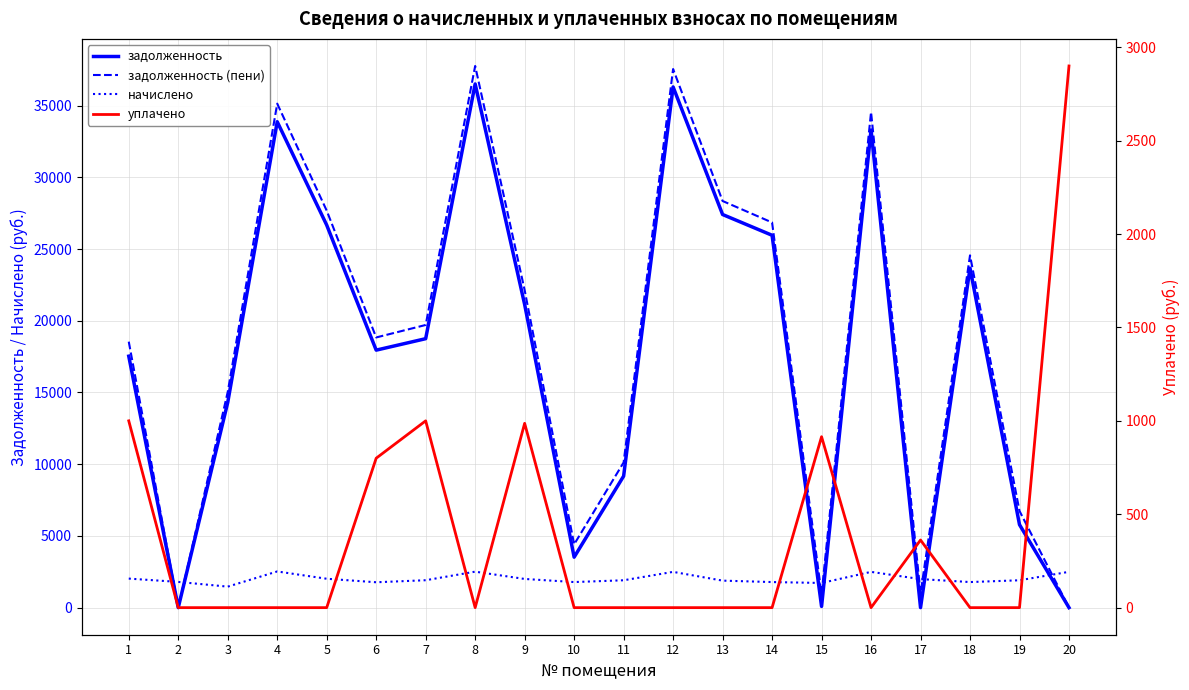

At how many categories does at least one series exceed 4886?

15